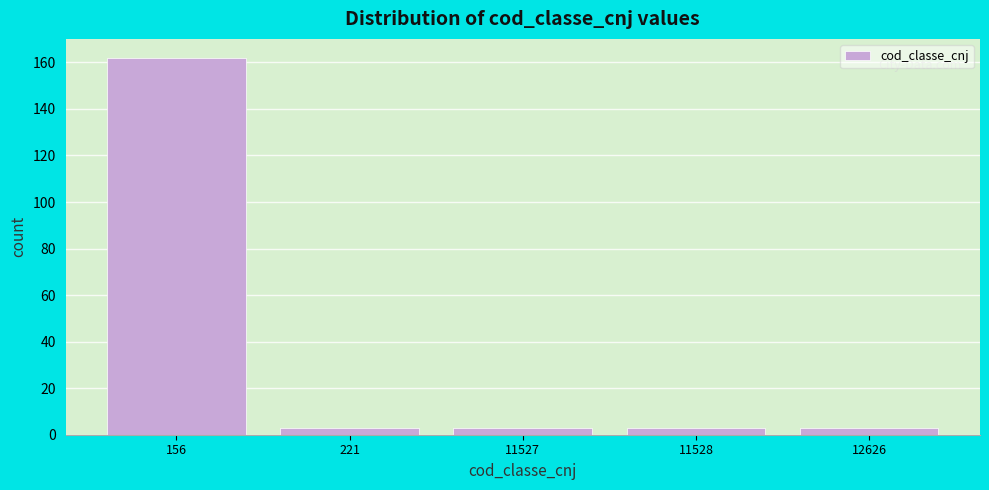

Reading left to right, transcribe all the data shown in this chart.

156=162	221=3	11527=3	11528=3	12626=3